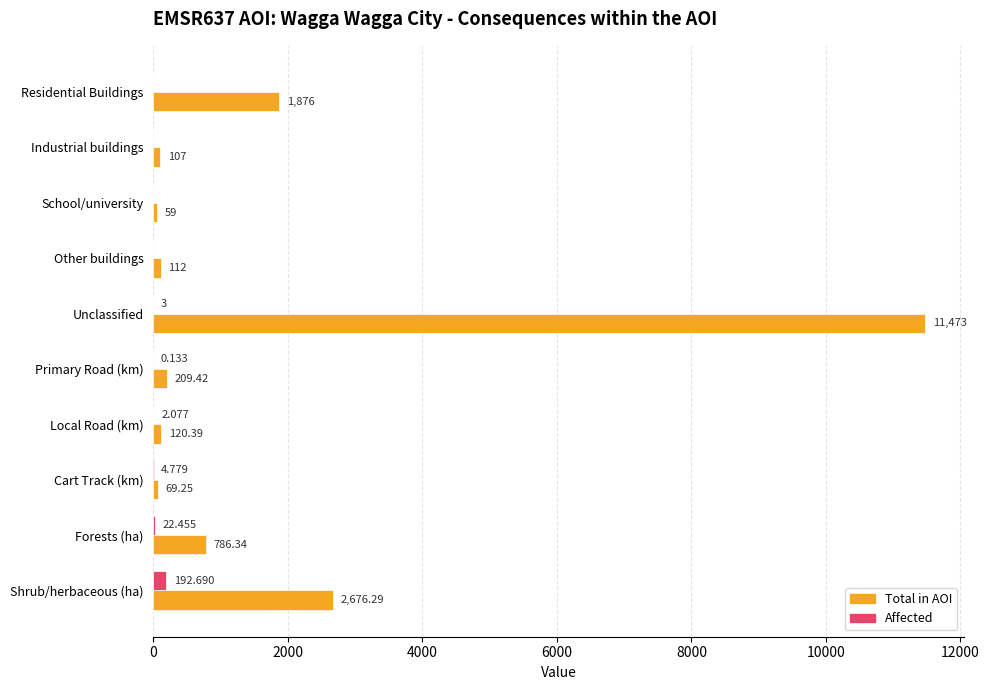

Which series has the largest total across all categories?

Total in AOI